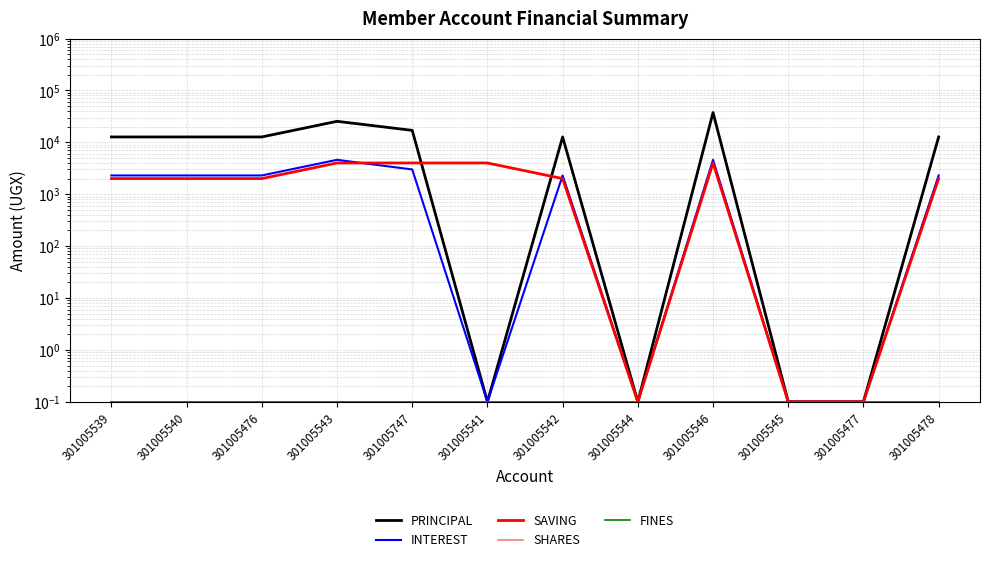

The value of PRINCIPAL at 301005545 is 0.2. True or false?

False